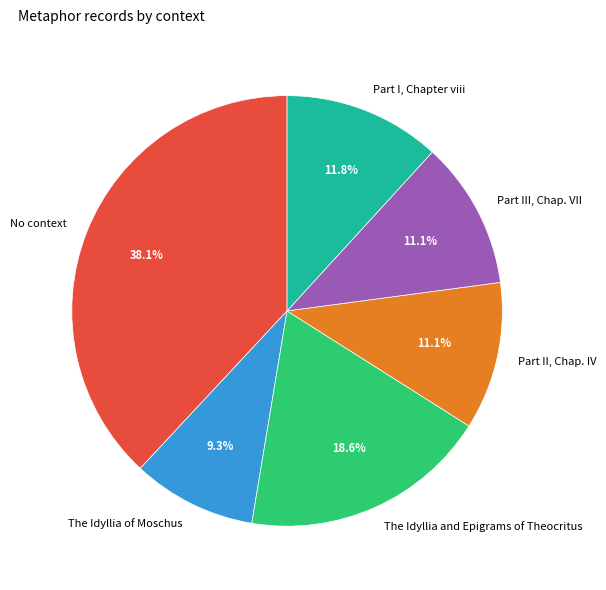

Between No context and Part I, Chapter viii, which is larger?

No context